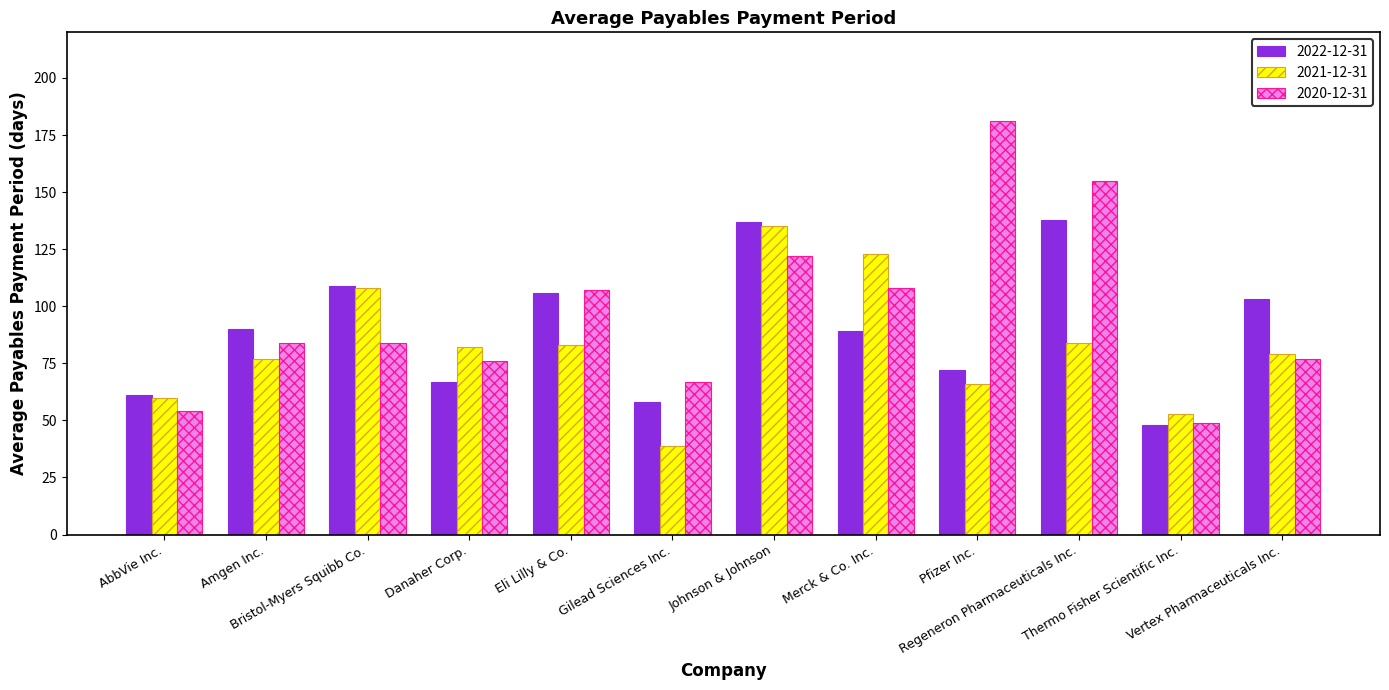

Rank the series by their maximum value, from highest to lowest.

2020-12-31, 2022-12-31, 2021-12-31